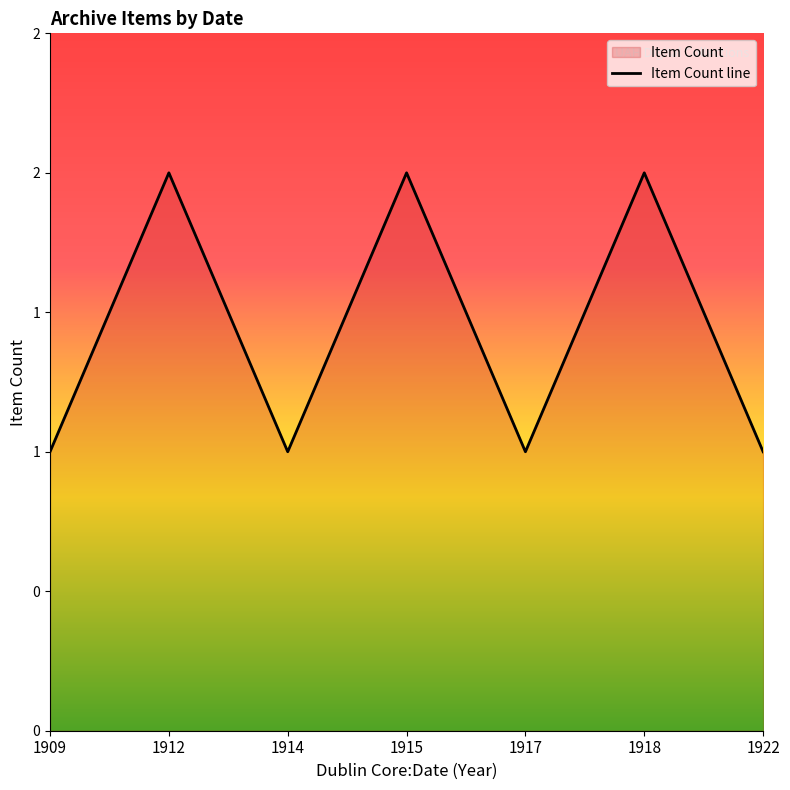

The chart shows a value of 2 at 1915-10. True or false?

False